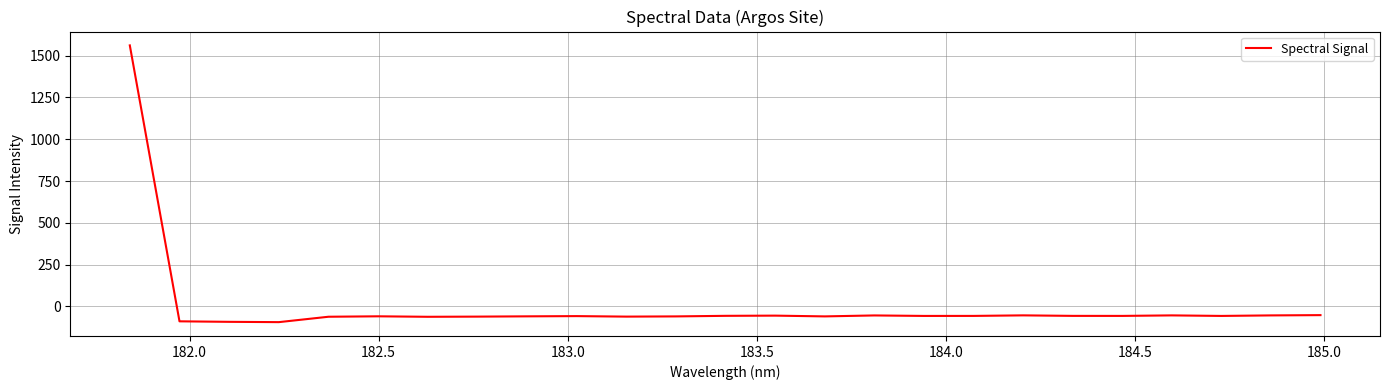

What is the greatest value displayed?

1561.3